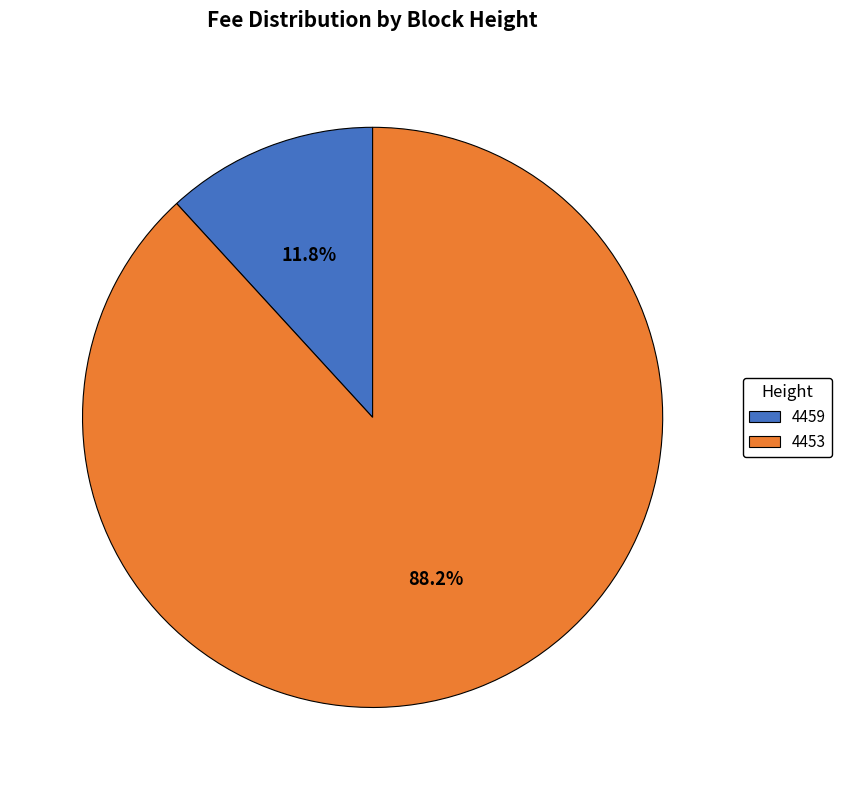

To the nearest percent, what portion does 4459 represent?

12%